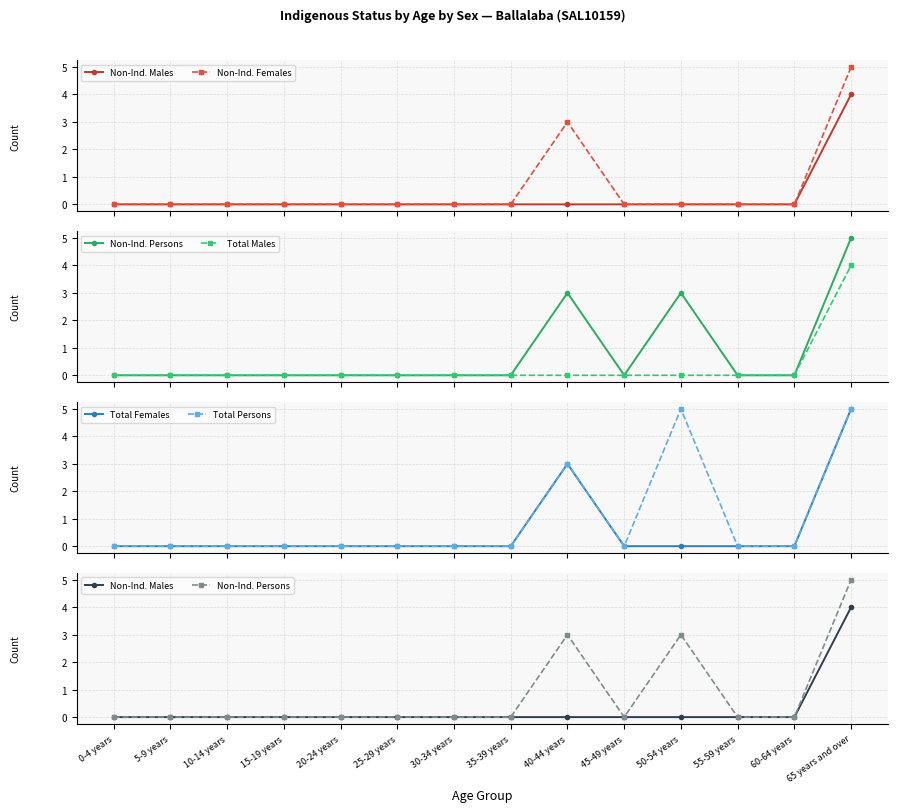

How many categories are shown in the chart?

14